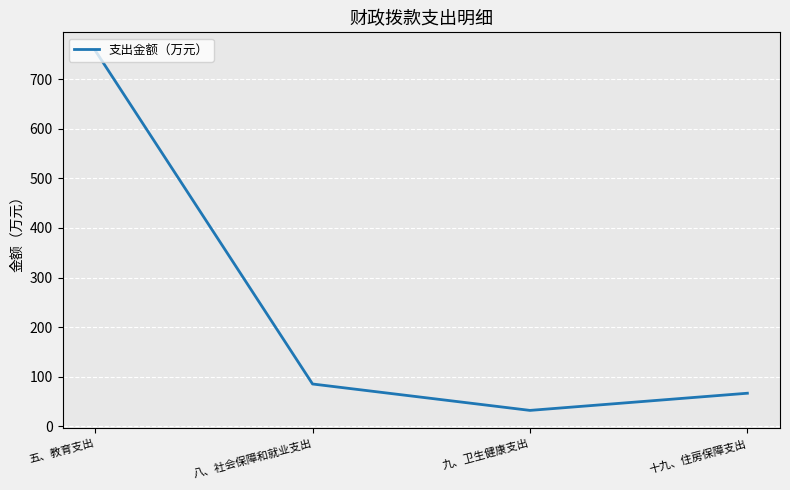

How many interior local valleys (lower than both neighbors) does the data have?

1